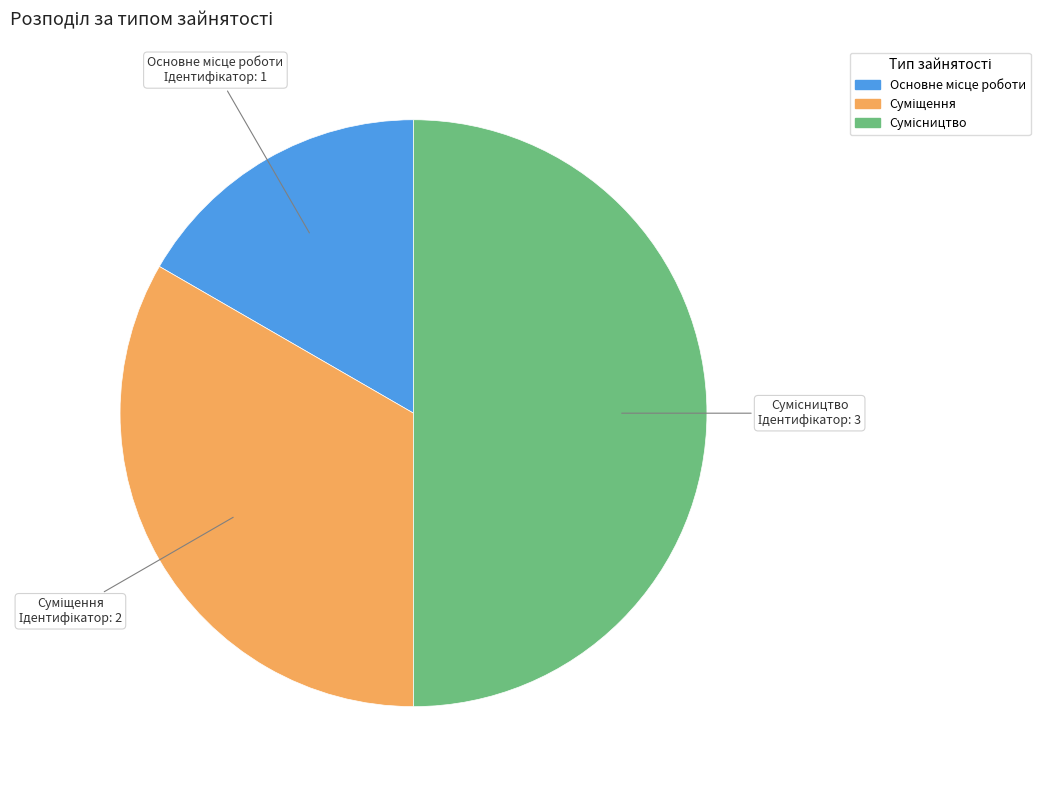

Between Основне місце роботи and Сумісництво, which is larger?

Сумісництво